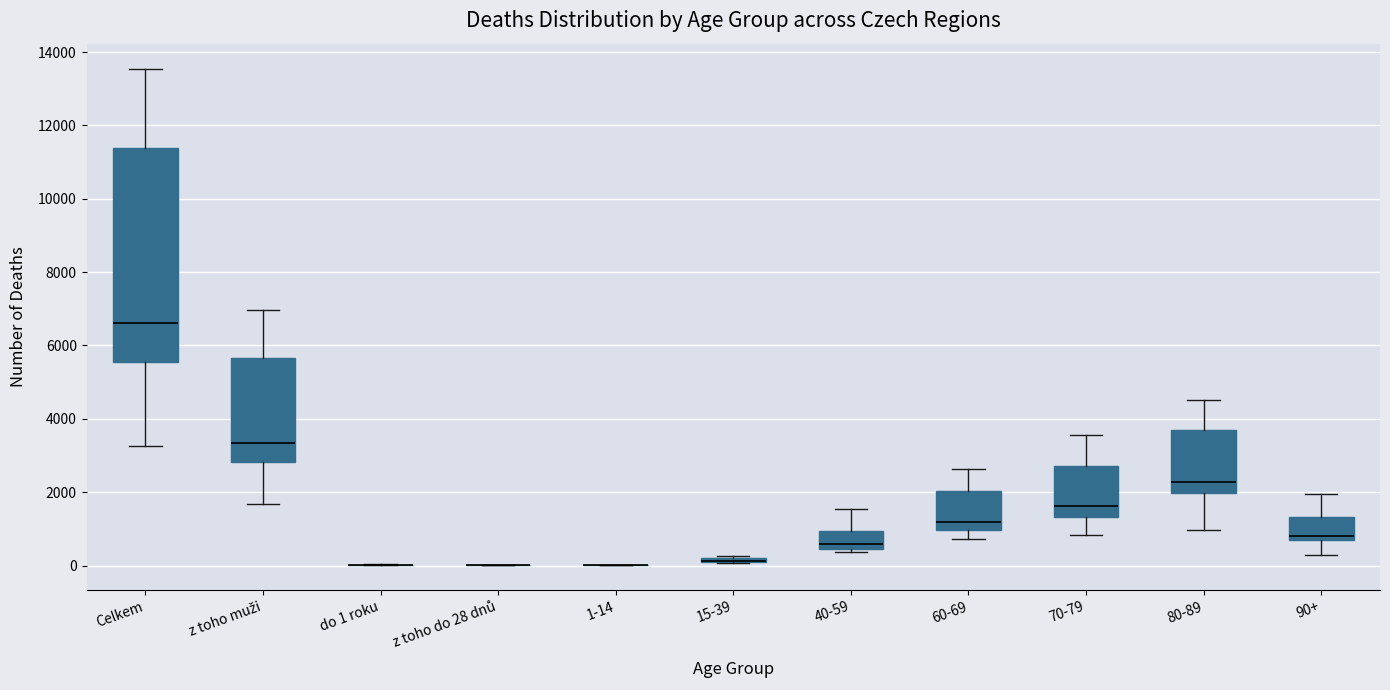

Which box is the tallest, from its lower edge to its upper edge?

Celkem